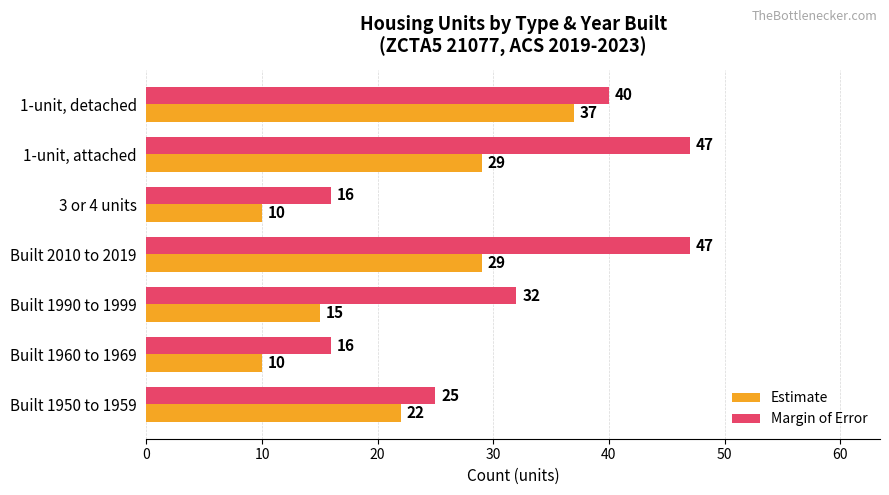

At which label is Estimate closest to 23?

Built 1950 to 1959